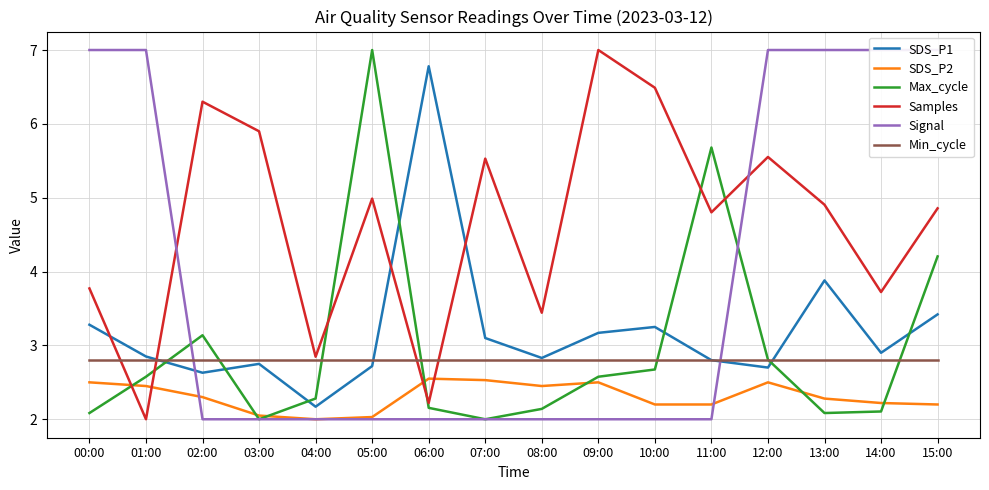

Reading left to right, what are all the values shown in this chart?

SDS_P1: 00:00=3.3	01:00=2.9	02:00=2.6	03:00=2.8	04:00=2.2	05:00=2.7	06:00=6.8	07:00=3.1	08:00=2.8	09:00=3.2	10:00=3.2	11:00=2.8	12:00=2.7	13:00=3.9	14:00=2.9	15:00=3.4
SDS_P2: 00:00=2.5	01:00=2.5	02:00=2.3	03:00=2.0	04:00=2.0	05:00=2.0	06:00=2.5	07:00=2.5	08:00=2.5	09:00=2.5	10:00=2.2	11:00=2.2	12:00=2.5	13:00=2.3	14:00=2.2	15:00=2.2
Max_cycle: 00:00=2.1	01:00=2.6	02:00=3.1	03:00=2.0	04:00=2.3	05:00=7.0	06:00=2.2	07:00=2.0	08:00=2.1	09:00=2.6	10:00=2.7	11:00=5.7	12:00=2.8	13:00=2.1	14:00=2.1	15:00=4.2
Samples: 00:00=3.8	01:00=2.0	02:00=6.3	03:00=5.9	04:00=2.8	05:00=5.0	06:00=2.2	07:00=5.5	08:00=3.4	09:00=7.0	10:00=6.5	11:00=4.8	12:00=5.6	13:00=4.9	14:00=3.7	15:00=4.9
Signal: 00:00=7.0	01:00=7.0	02:00=2.0	03:00=2.0	04:00=2.0	05:00=2.0	06:00=2.0	07:00=2.0	08:00=2.0	09:00=2.0	10:00=2.0	11:00=2.0	12:00=7.0	13:00=7.0	14:00=7.0	15:00=7.0
Min_cycle: 00:00=2.8	01:00=2.8	02:00=2.8	03:00=2.8	04:00=2.8	05:00=2.8	06:00=2.8	07:00=2.8	08:00=2.8	09:00=2.8	10:00=2.8	11:00=2.8	12:00=2.8	13:00=2.8	14:00=2.8	15:00=2.8